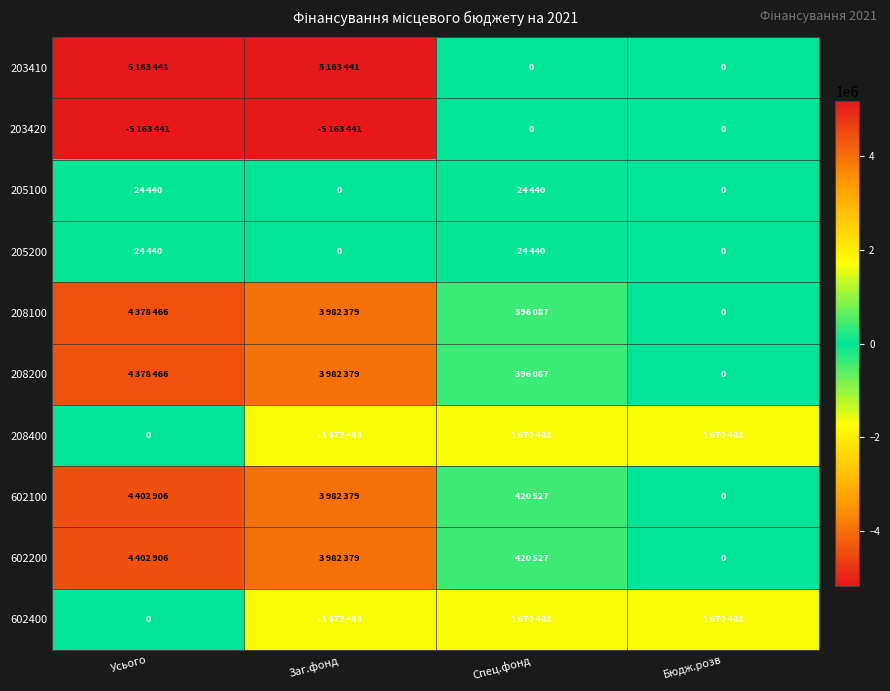

Which series has the largest range (max minus min)?

203410